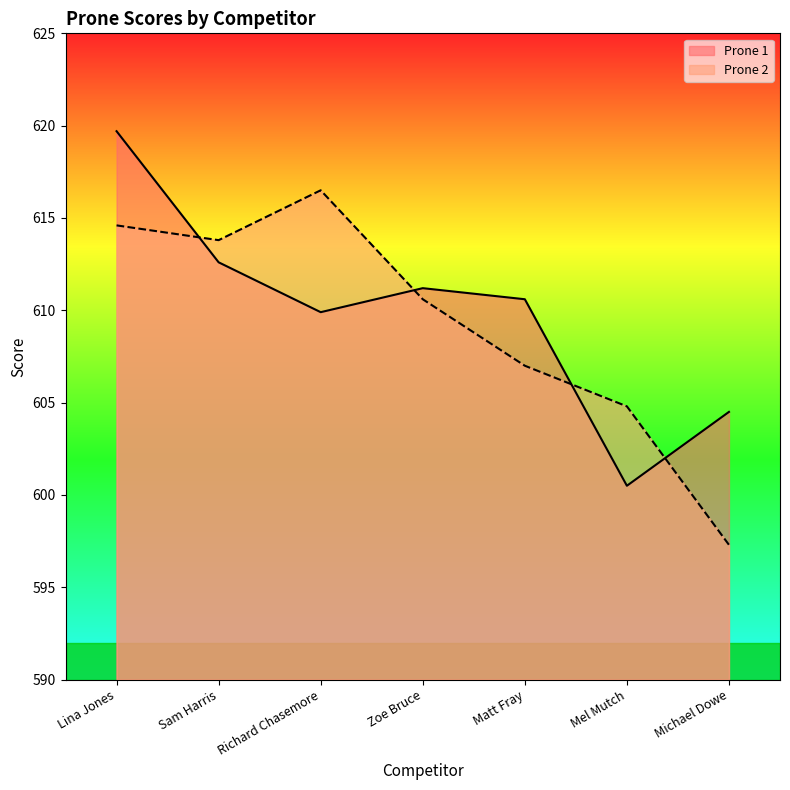

At Richard Chasemore, list the series in order from largest to smallest.

Prone 2, Prone 1